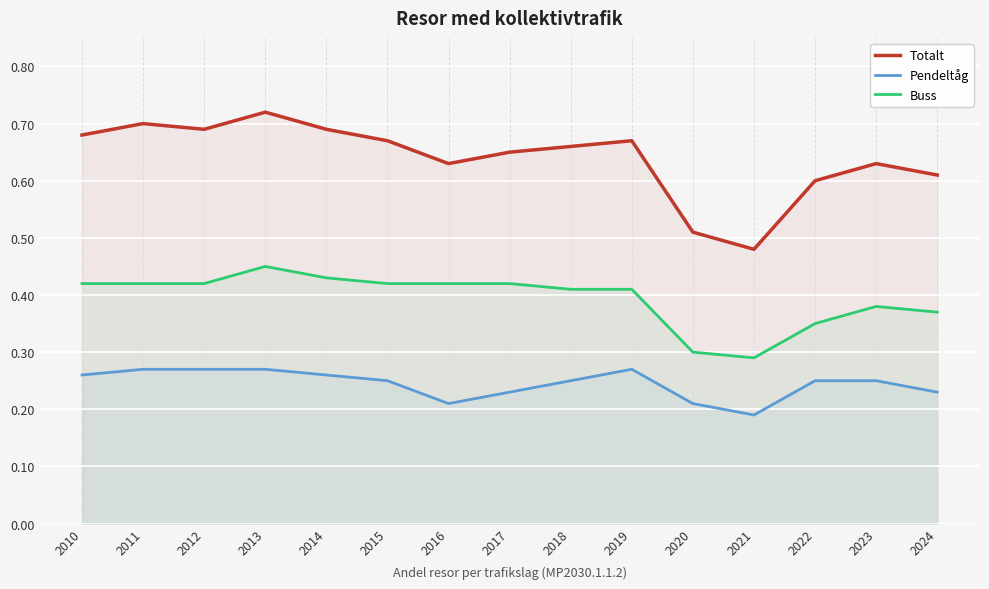

Which series changed the most between 2010 and 2019?

Totalt